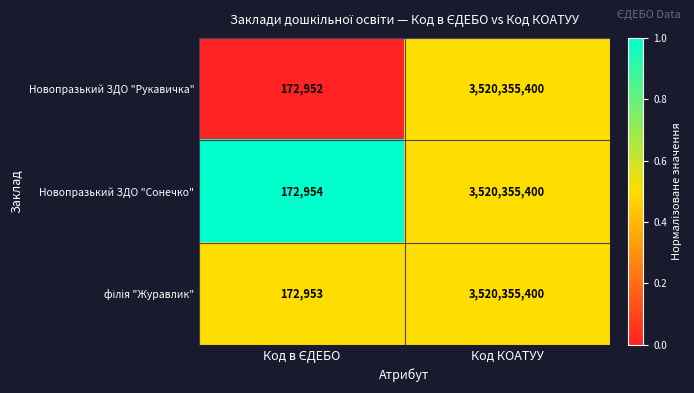

The value of Новопразький ЗДО "Рукавичка" at Код КОАТУУ is 5491590989. True or false?

False